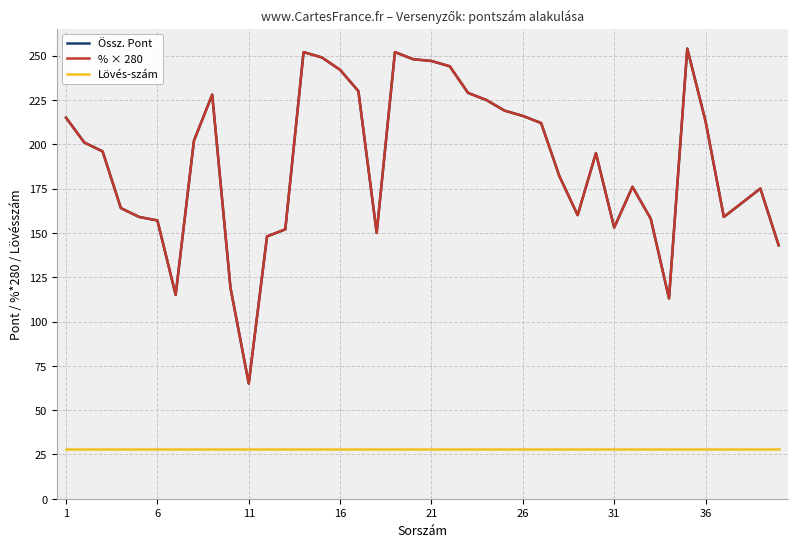

How many lines are shown in the chart?

3